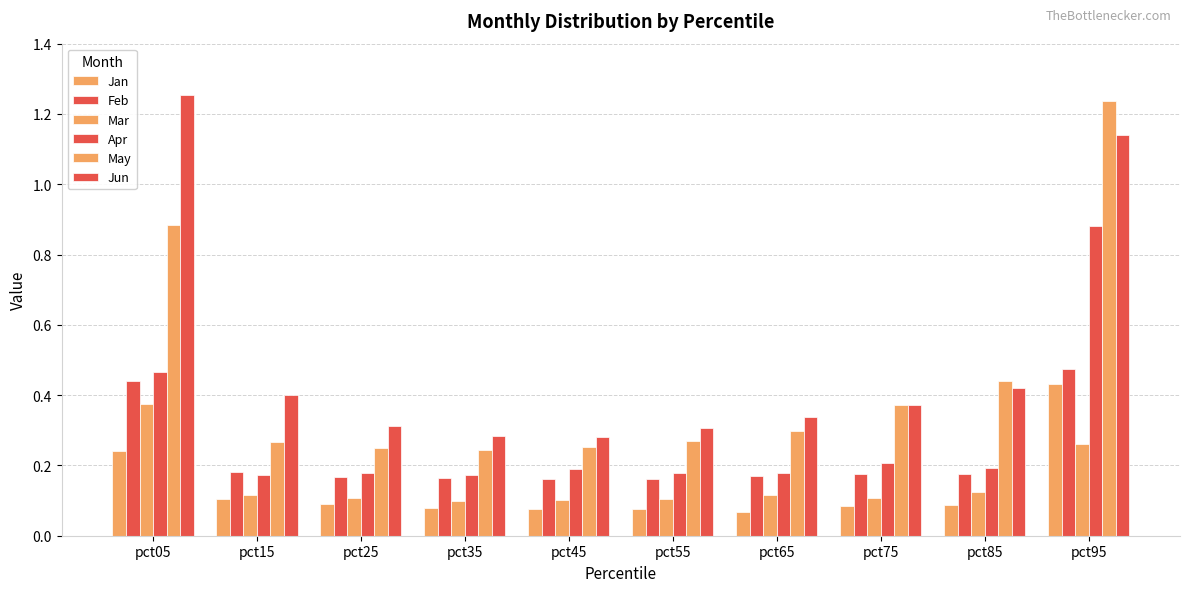

How many categories are shown in the chart?

10